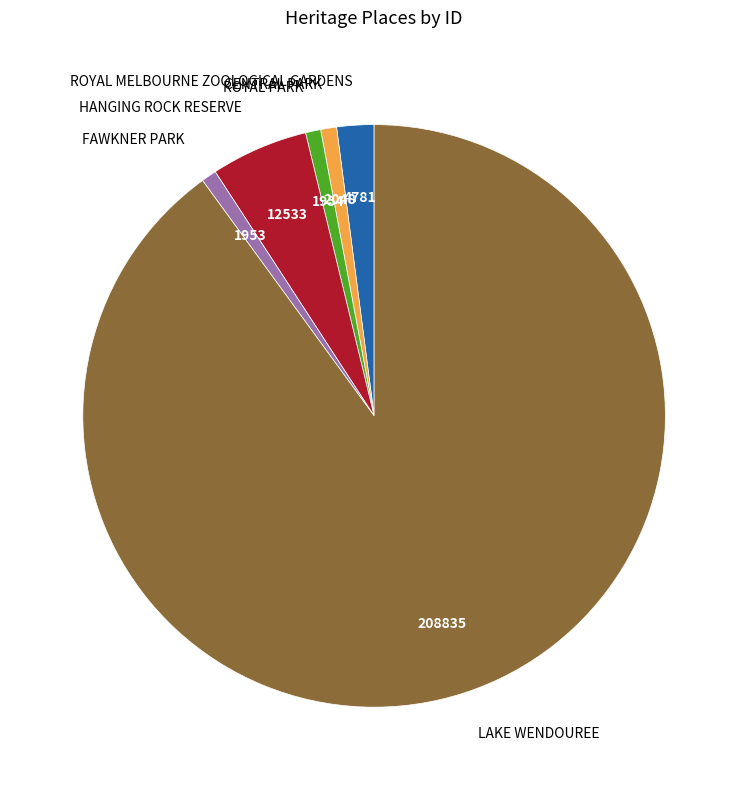

Is there a majority slice in this chart?

Yes